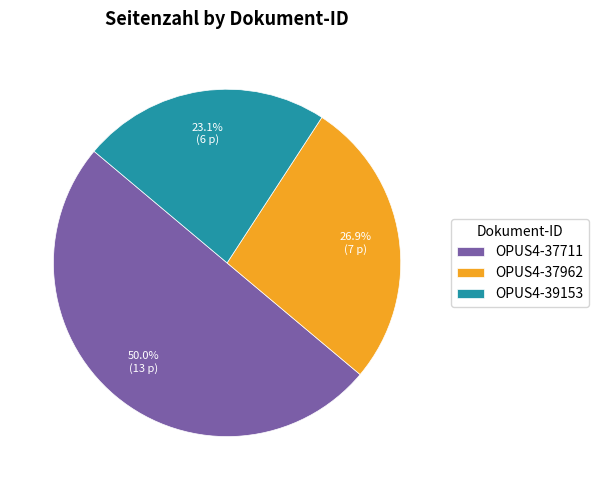

Which slice is the smallest?

OPUS4-39153